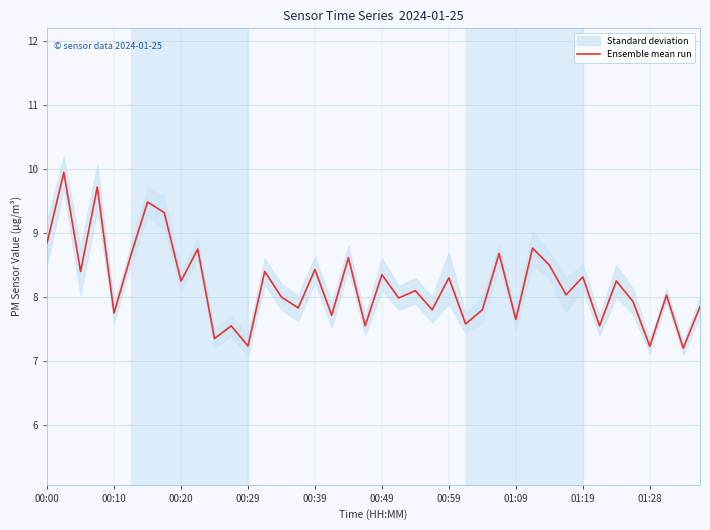

The Ensemble mean run series shows 7.2 at 01:28. True or false?

True